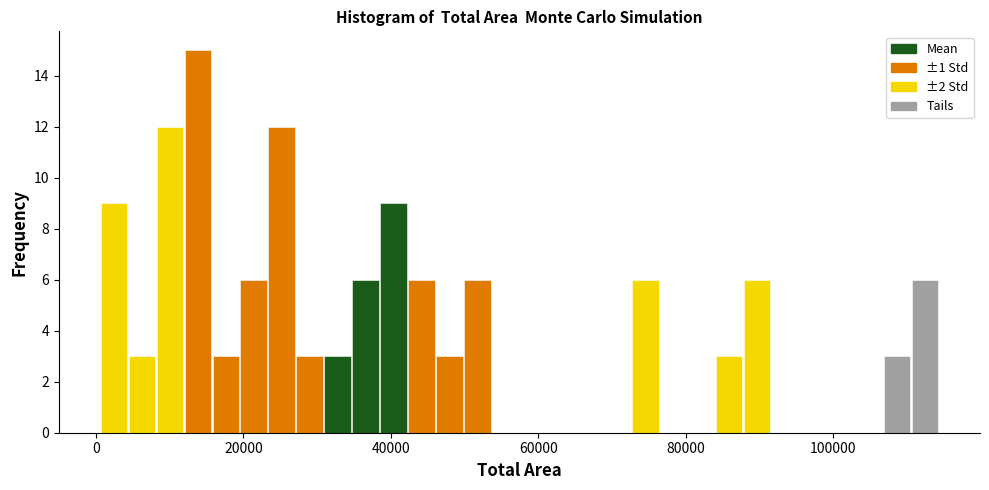

Around what value on the x-axis is the tallest bar? Give the approximate position of its centre, as read against the axis.

14000